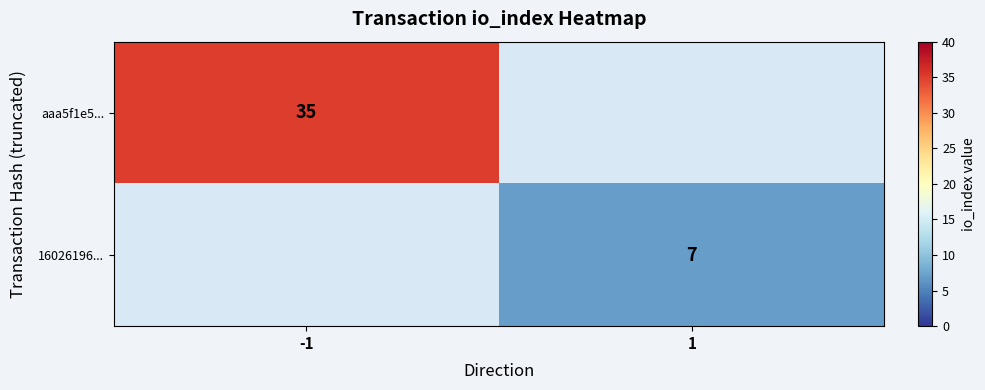

What is the minimum value shown in the chart?

7.0